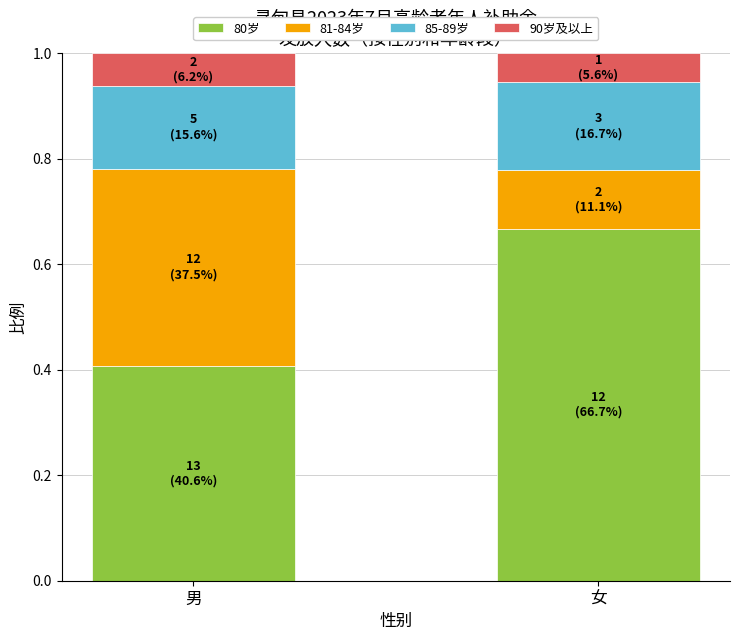

What is the sum of all 80岁 values?

1.1